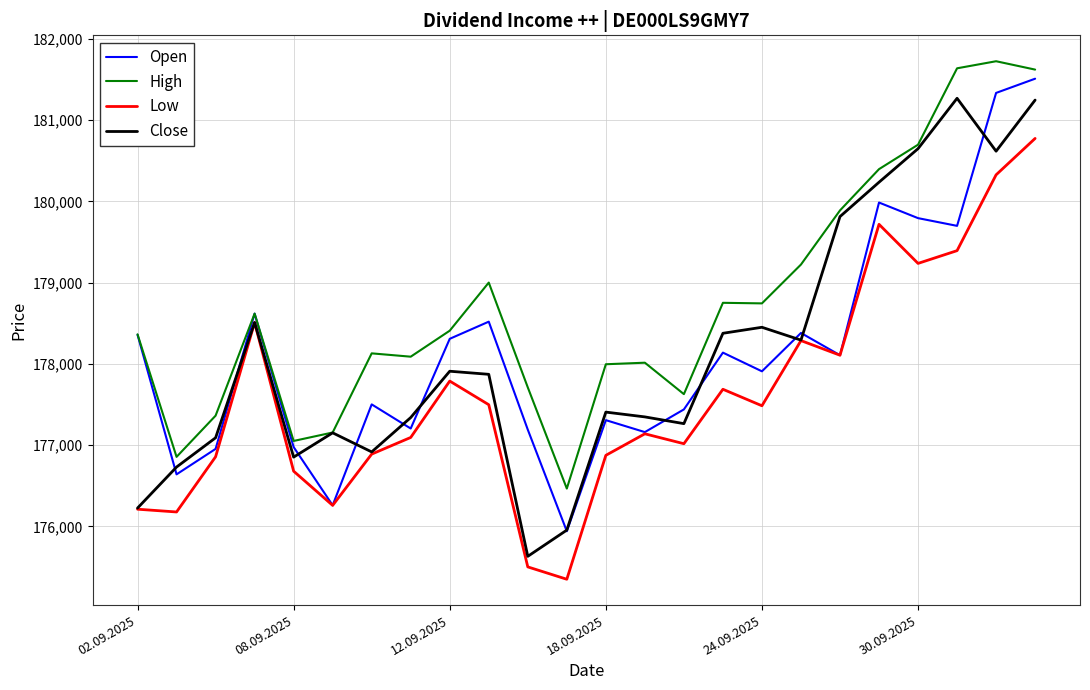

Which series has the largest total across all categories?

High